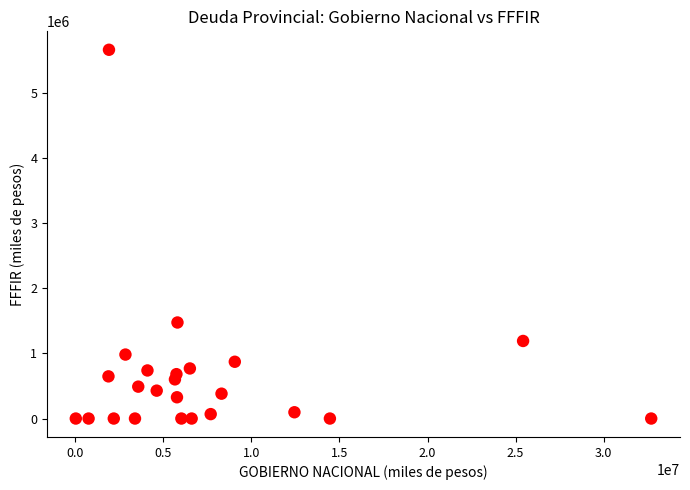

What is the range of Y values (max minus min)?

5669787.6